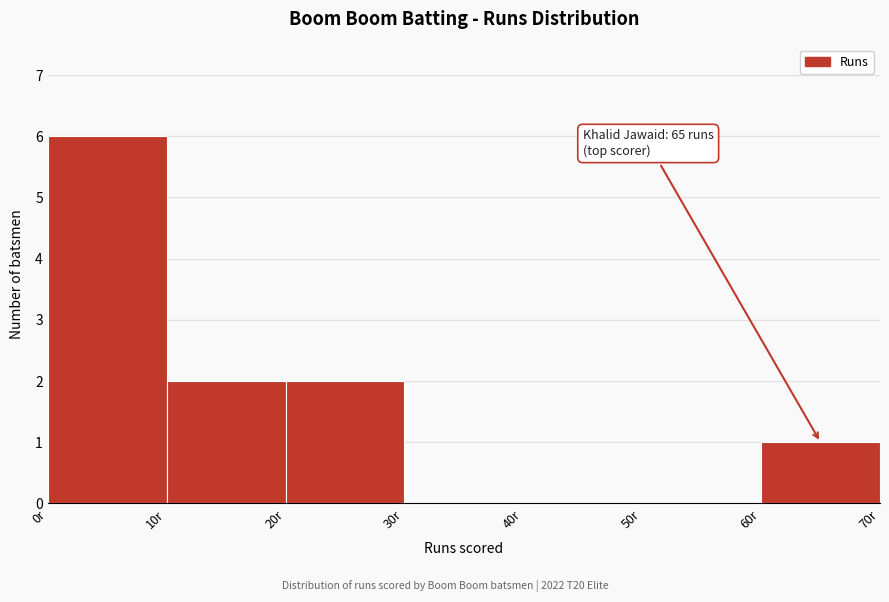

Over which range of the x-axis is the bar tallest?

0 to 10